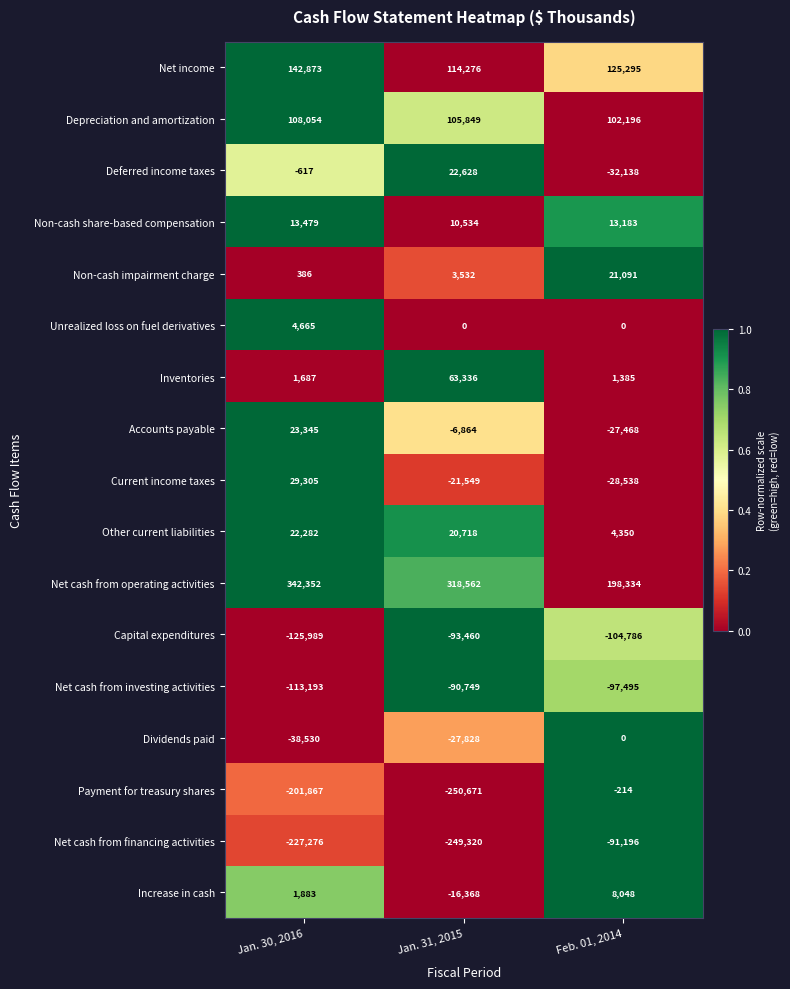

What is the total value across all series at Jan. 30, 2016?

-17161